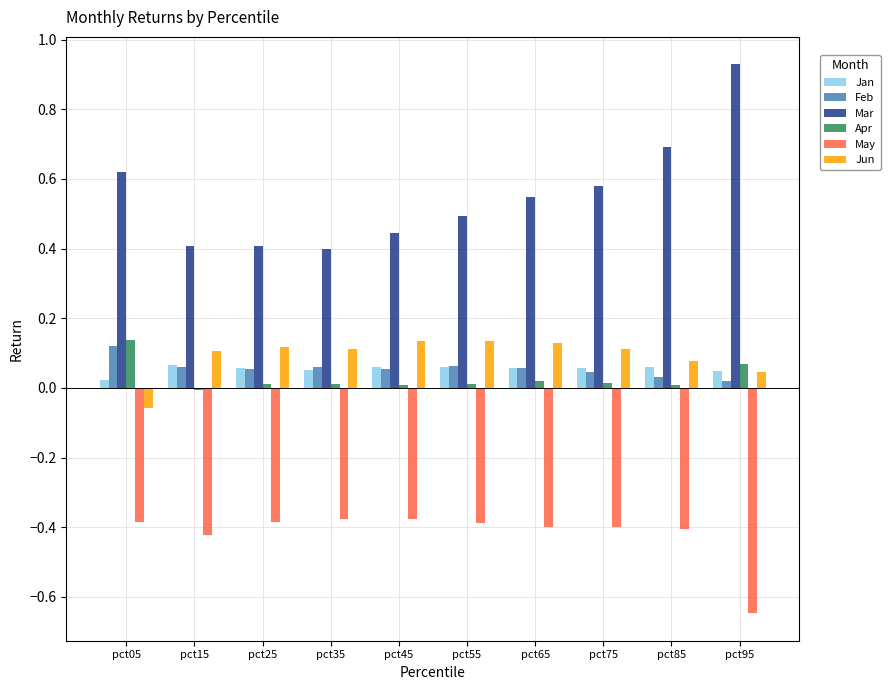

Which series has the largest range (max minus min)?

Mar